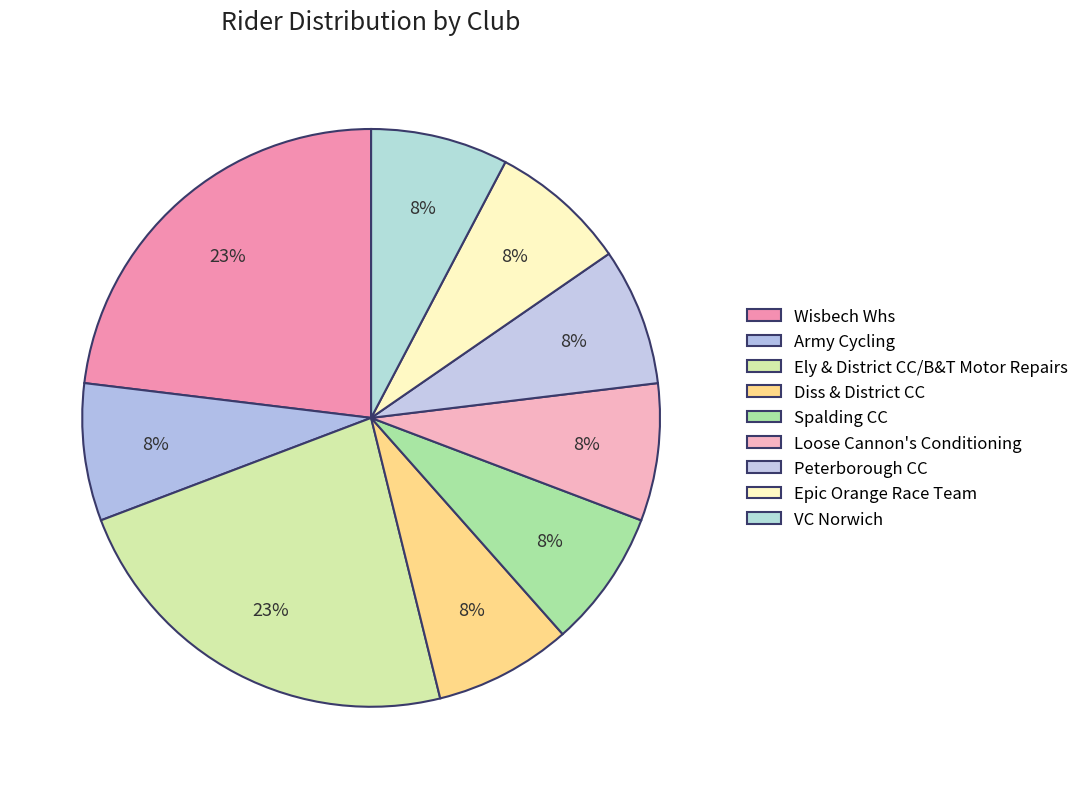

How many segments does this pie chart have?

9